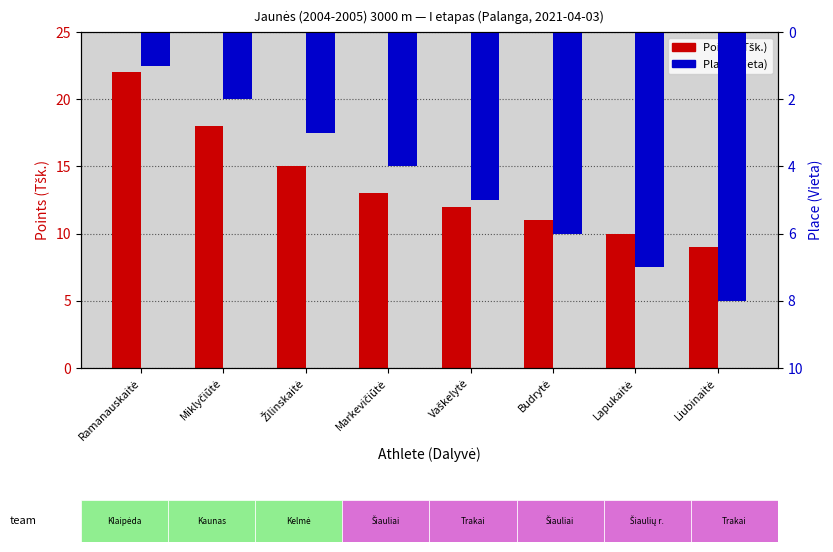

How many values in the Place (Vieta) series exceed 5?

3